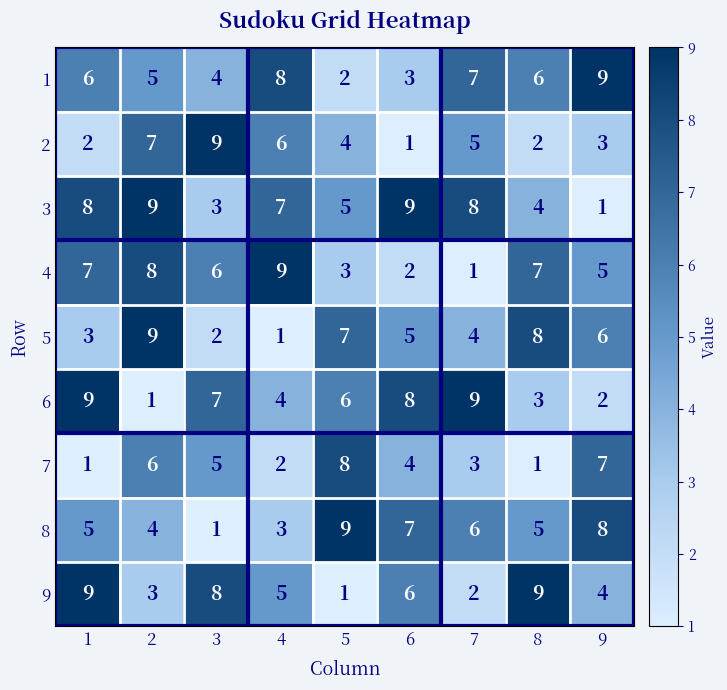

At 4, list the series in order from largest to smallest.

4, 1, 3, 2, 9, 6, 8, 7, 5